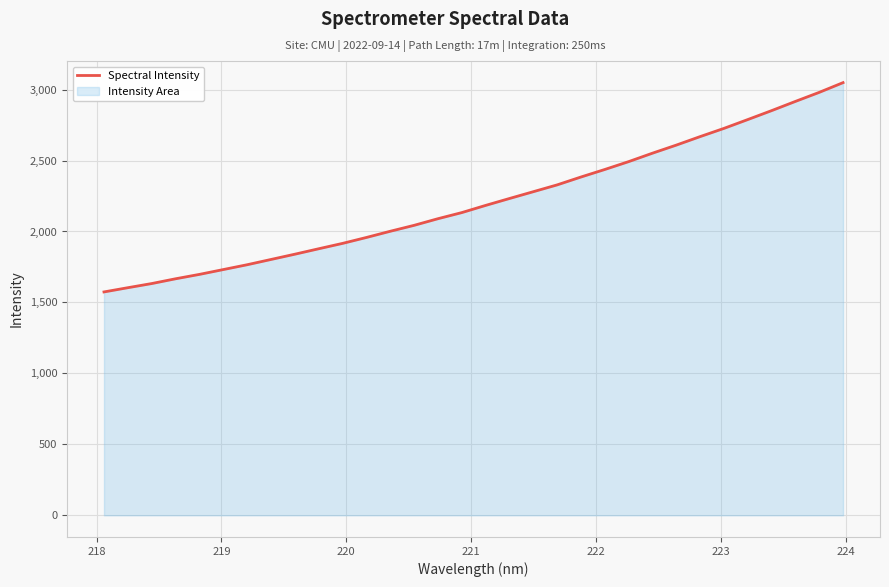

What is the average value?

2213.1